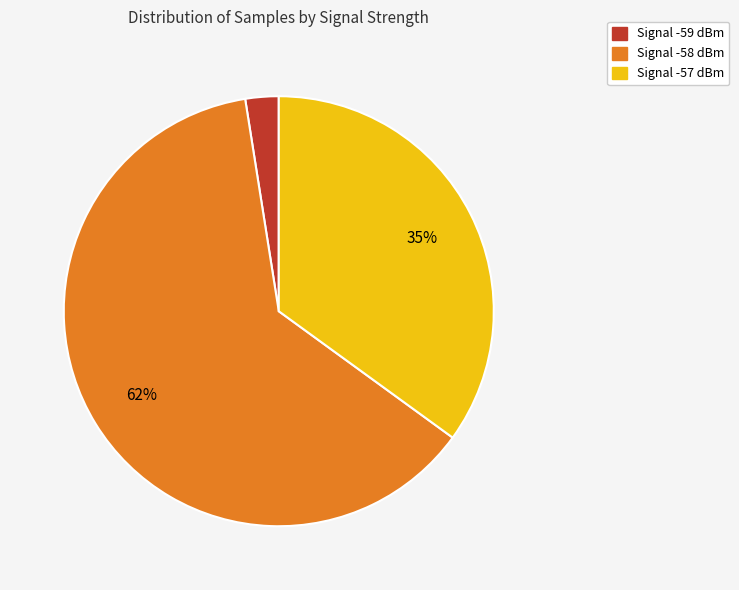

Is there a majority slice in this chart?

Yes